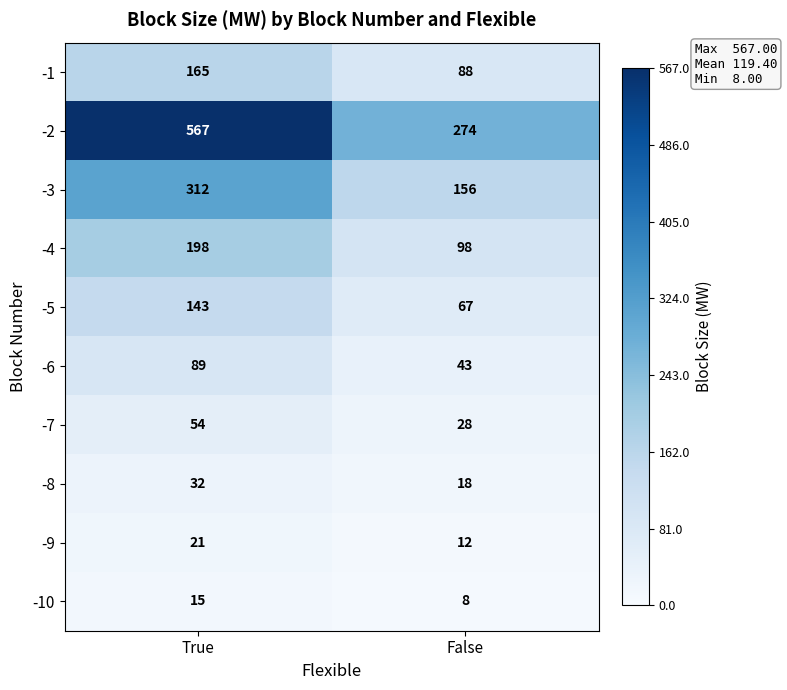

What is the sum of the -4 values at False and True?

296